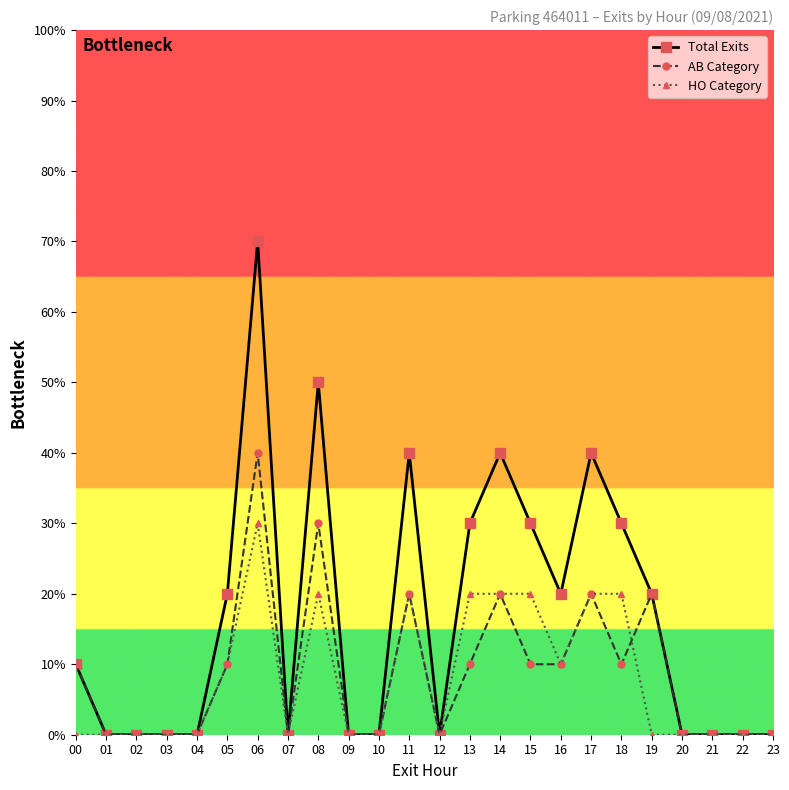

Does the chart have visible grid lines?

No